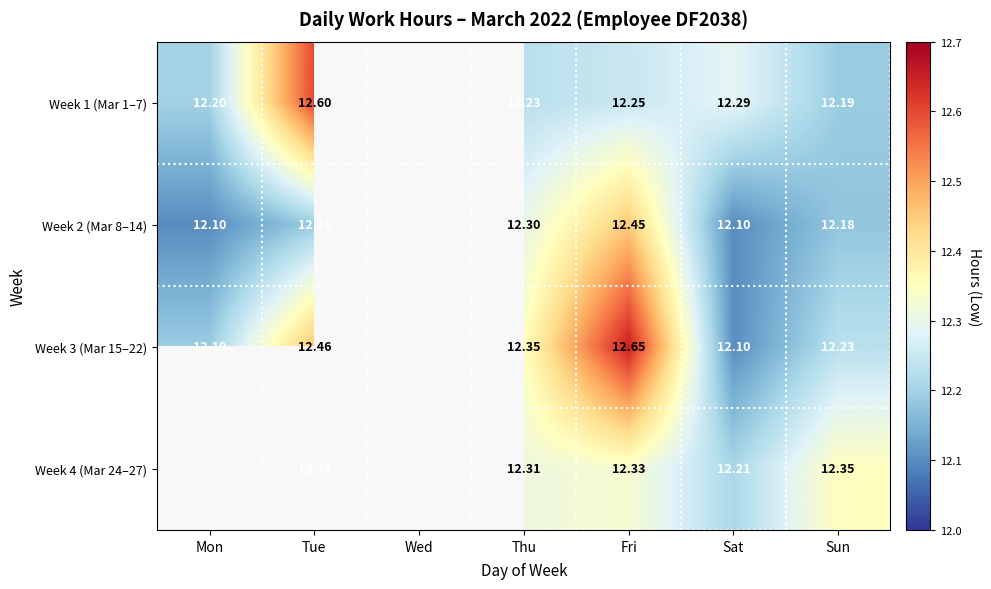

At which category is the sum across all series the highest?

Fri